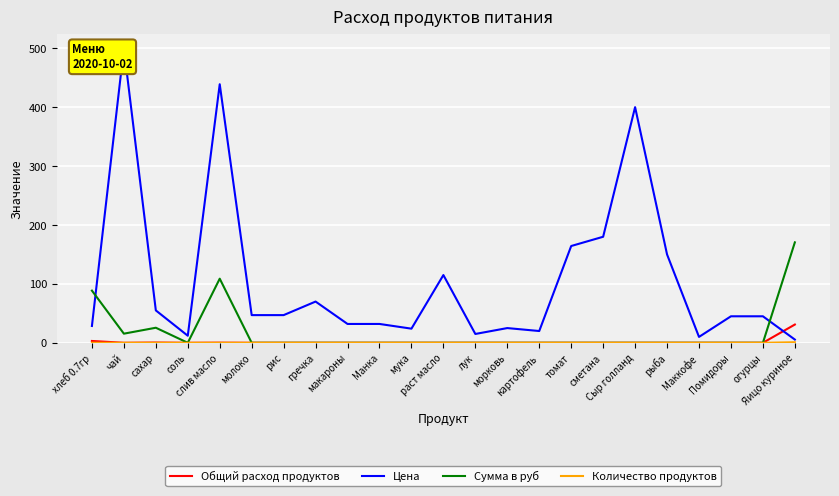

True or false: Цена and Количество продуктов cross at least once.

False